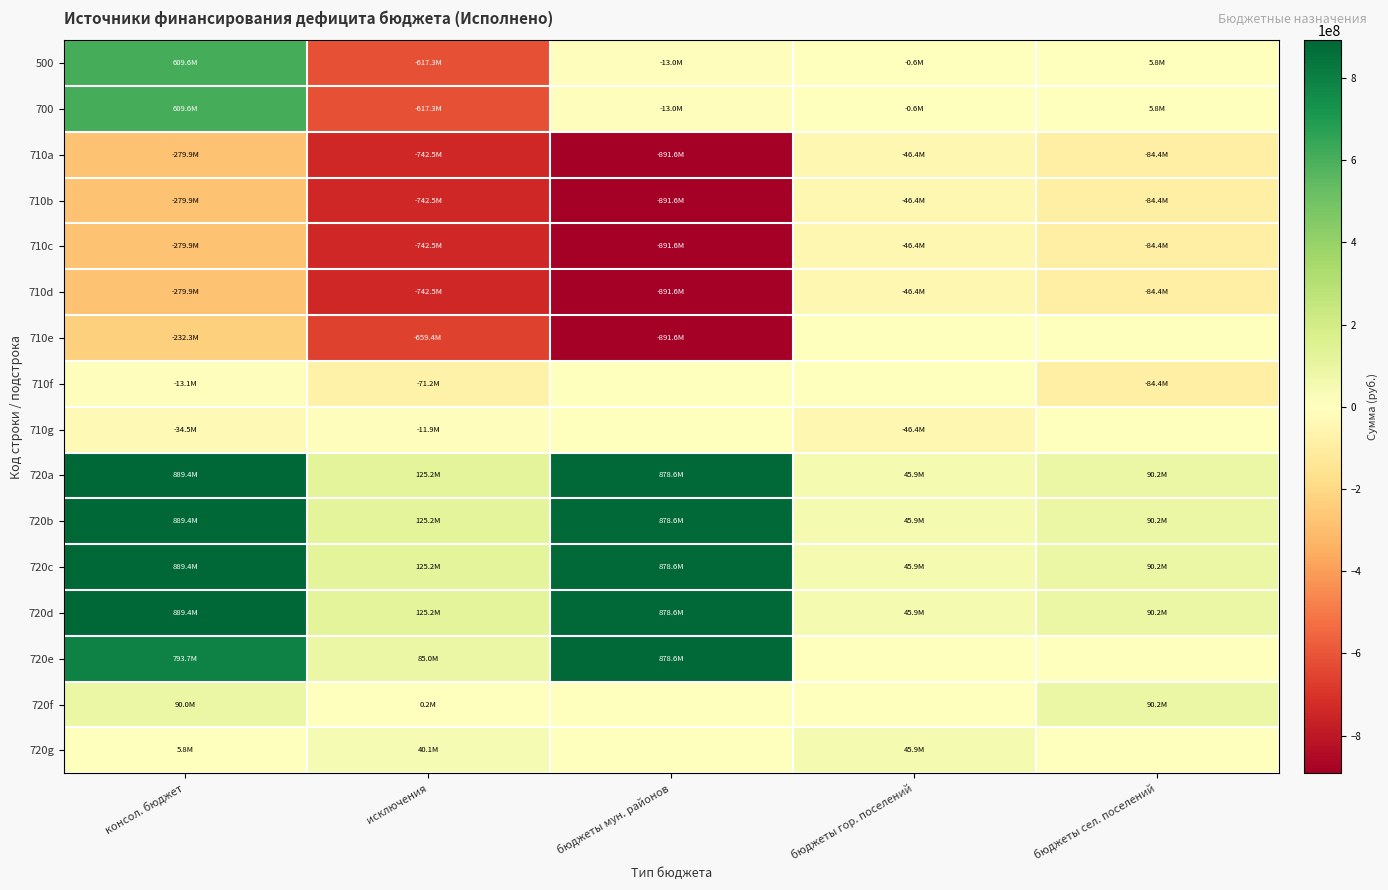

Reading right to left, what are all the values shown in this chart?

500: бюджеты сел. поселений=5801689.5	бюджеты гор. поселений=-563833.0	бюджеты мун. районов=-12981985.1	исключения=-617296802.8	консол. бюджет=609552674.2
700: бюджеты сел. поселений=5801689.5	бюджеты гор. поселений=-563833.0	бюджеты мун. районов=-12981985.1	исключения=-617296802.8	консол. бюджет=609552674.2
710a: бюджеты сел. поселений=-84361970.0	бюджеты гор. поселений=-46418791.1	бюджеты мун. районов=-891625545.6	исключения=-742544825.6	консол. бюджет=-279861481.2
710b: бюджеты сел. поселений=-84361970.0	бюджеты гор. поселений=-46418791.1	бюджеты мун. районов=-891625545.6	исключения=-742544825.6	консол. бюджет=-279861481.2
710c: бюджеты сел. поселений=-84361970.0	бюджеты гор. поселений=-46418791.1	бюджеты мун. районов=-891625545.6	исключения=-742544825.6	консол. бюджет=-279861481.2
710d: бюджеты сел. поселений=-84361970.0	бюджеты гор. поселений=-46418791.1	бюджеты мун. районов=-891625545.6	исключения=-742544825.6	консол. бюджет=-279861481.2
710e: бюджеты сел. поселений=0.0	бюджеты гор. поселений=0.0	бюджеты мун. районов=-891625545.6	исключения=-659358564.3	консол. бюджет=-232266981.2
710f: бюджеты сел. поселений=-84361970.0	бюджеты гор. поселений=0.0	бюджеты мун. районов=0.0	исключения=-71237467.5	консол. бюджет=-13124502.5
710g: бюджеты сел. поселений=0.0	бюджеты гор. поселений=-46418791.1	бюджеты мун. районов=0.0	исключения=-11948793.8	консол. бюджет=-34469997.4
720a: бюджеты сел. поселений=90163659.5	бюджеты гор. поселений=45854958.1	бюджеты мун. районов=878643560.5	исключения=125248022.7	консол. бюджет=889414155.4
720b: бюджеты сел. поселений=90163659.5	бюджеты гор. поселений=45854958.1	бюджеты мун. районов=878643560.5	исключения=125248022.7	консол. бюджет=889414155.4
720c: бюджеты сел. поселений=90163659.5	бюджеты гор. поселений=45854958.1	бюджеты мун. районов=878643560.5	исключения=125248022.7	консол. бюджет=889414155.4
720d: бюджеты сел. поселений=90163659.5	бюджеты гор. поселений=45854958.1	бюджеты мун. районов=878643560.5	исключения=125248022.7	консол. бюджет=889414155.4
720e: бюджеты сел. поселений=0.0	бюджеты гор. поселений=0.0	бюджеты мун. районов=878643560.5	исключения=84990693.4	консол. бюджет=793652867.2
720f: бюджеты сел. поселений=90163659.5	бюджеты гор. поселений=0.0	бюджеты мун. районов=0.0	исключения=179528.9	консол. бюджет=89984130.6
720g: бюджеты сел. поселений=0.0	бюджеты гор. поселений=45854958.1	бюджеты мун. районов=0.0	исключения=40077800.5	консол. бюджет=5777157.6